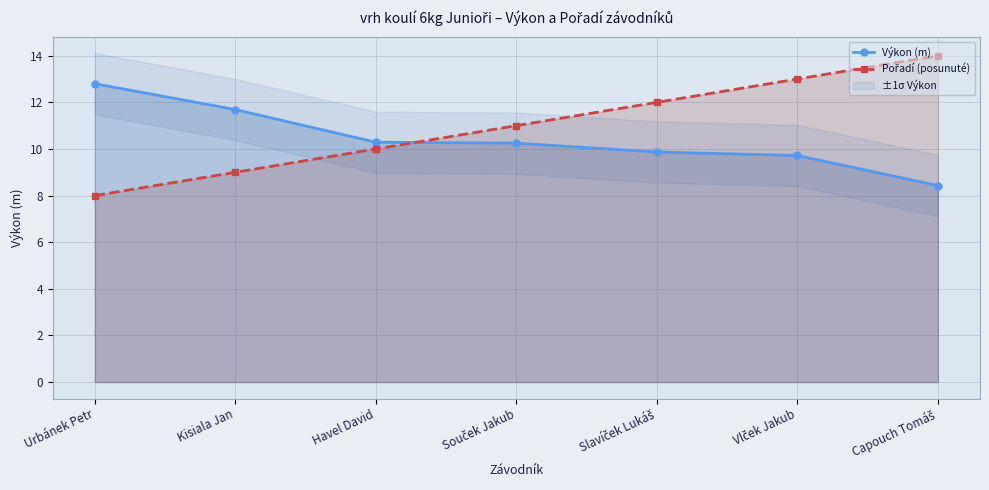

Rank the categories by Výkon (m) value from lowest to highest.

Capouch Tomáš, Vlček Jakub, Slavíček Lukáš, Souček Jakub, Havel David, Kisiala Jan, Urbánek Petr